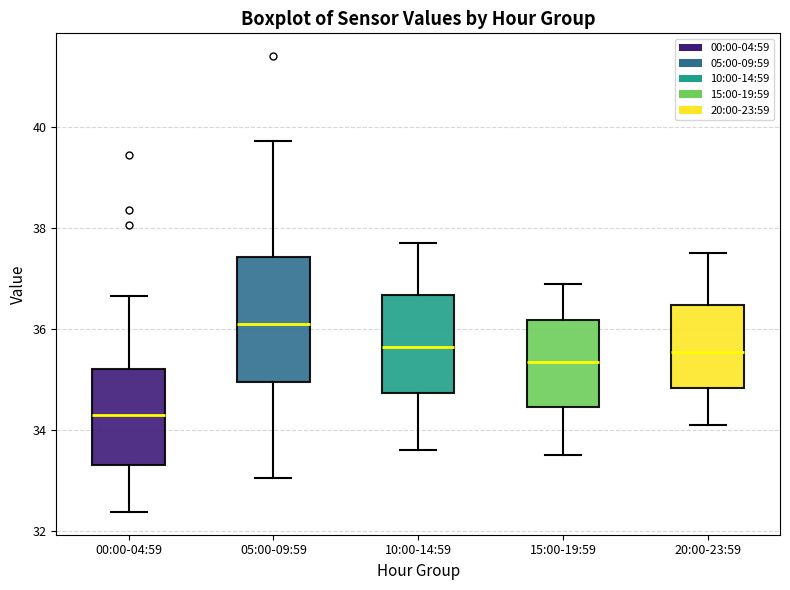

Where does the median line of the box for 15:00-19:59 sit on the y-axis? The values are not printed on the chart, so give them approximately, as read against the axis.

35.4